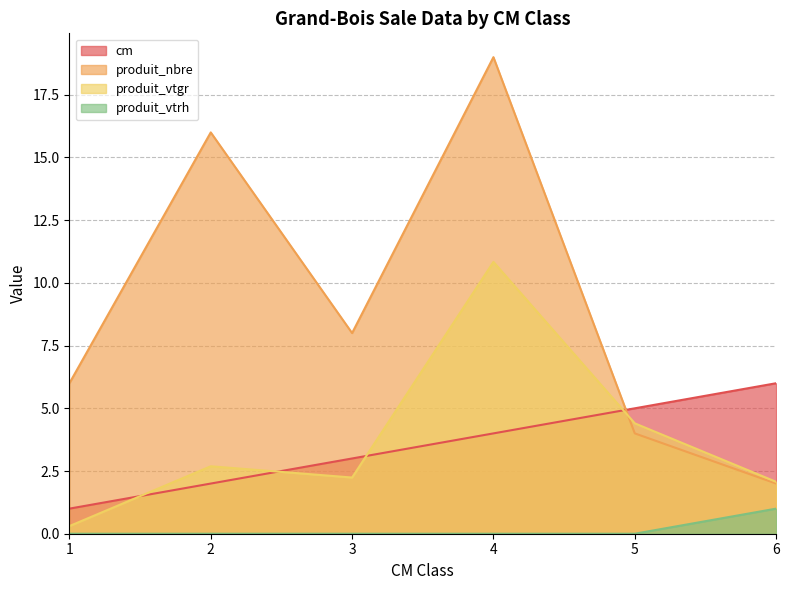

Where do produit_vtgr and produit_nbre first cross each other?

4 and 5